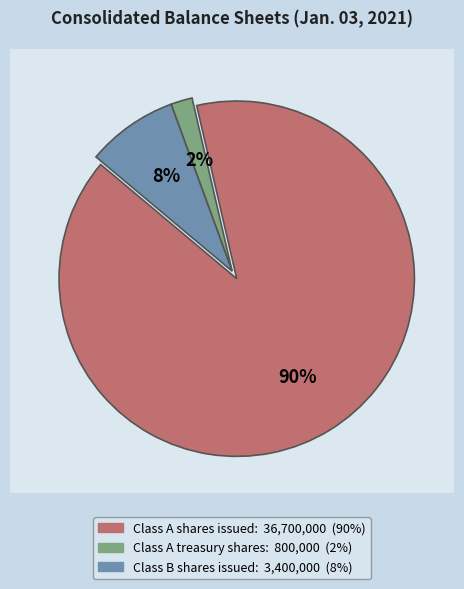

Approximately how many times larger is the value at Class A shares issued compared to Class A treasury shares?

45.9